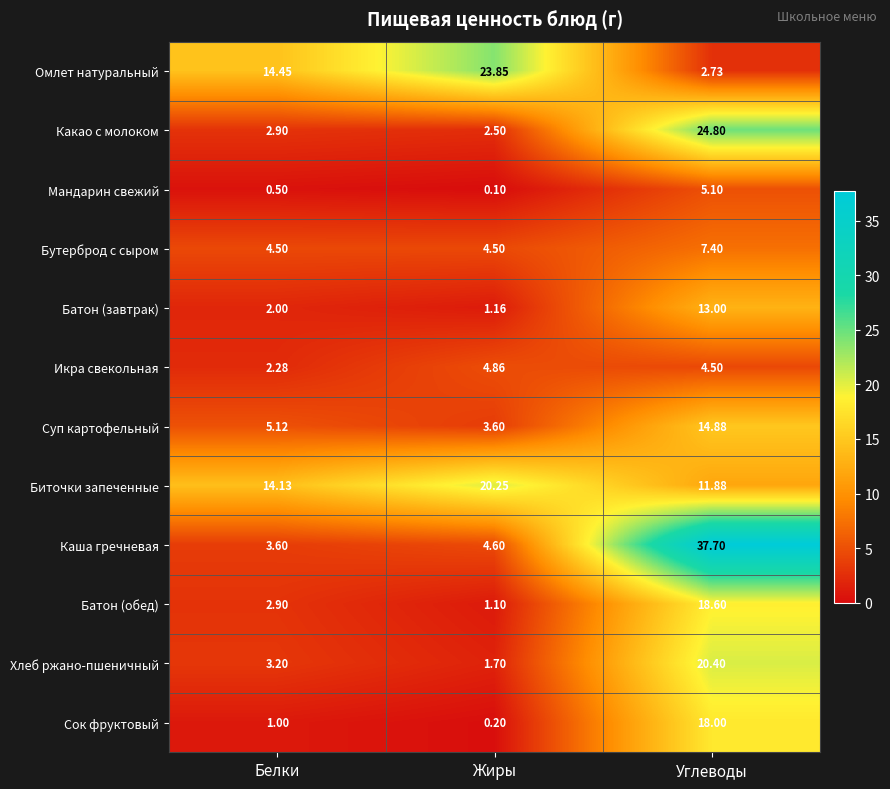

Which series changed the most between Белки and Жиры?

Омлет натуральный